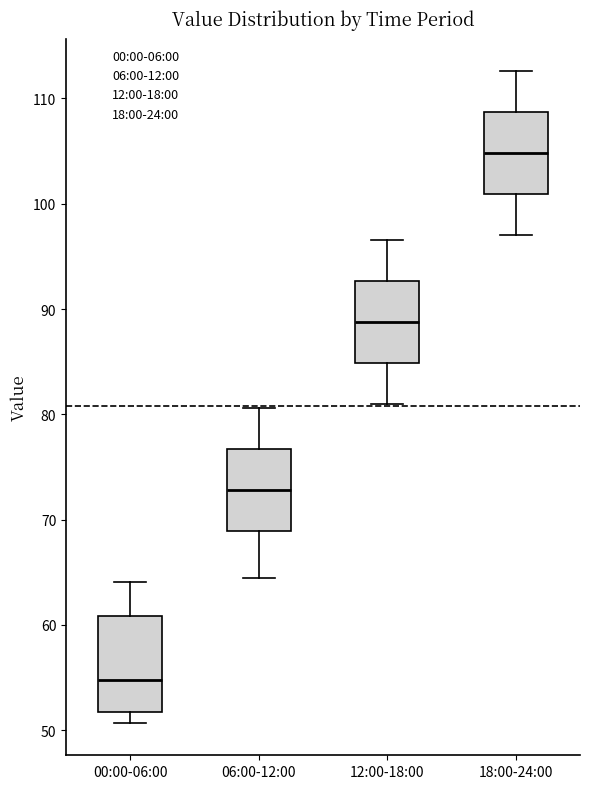

Reading left to right, transcribe this box plot: for each box, give where its median line is, the range the box spans, and where its two whiskers end, as read against the y-axis. The values are not printed on the chart, so give them approximately, as read against the axis.

00:00-06:00: median 55, box 52 to 61, whiskers 51 to 64
06:00-12:00: median 73, box 69 to 77, whiskers 65 to 81
12:00-18:00: median 89, box 85 to 93, whiskers 81 to 97
18:00-24:00: median 105, box 101 to 109, whiskers 97 to 113